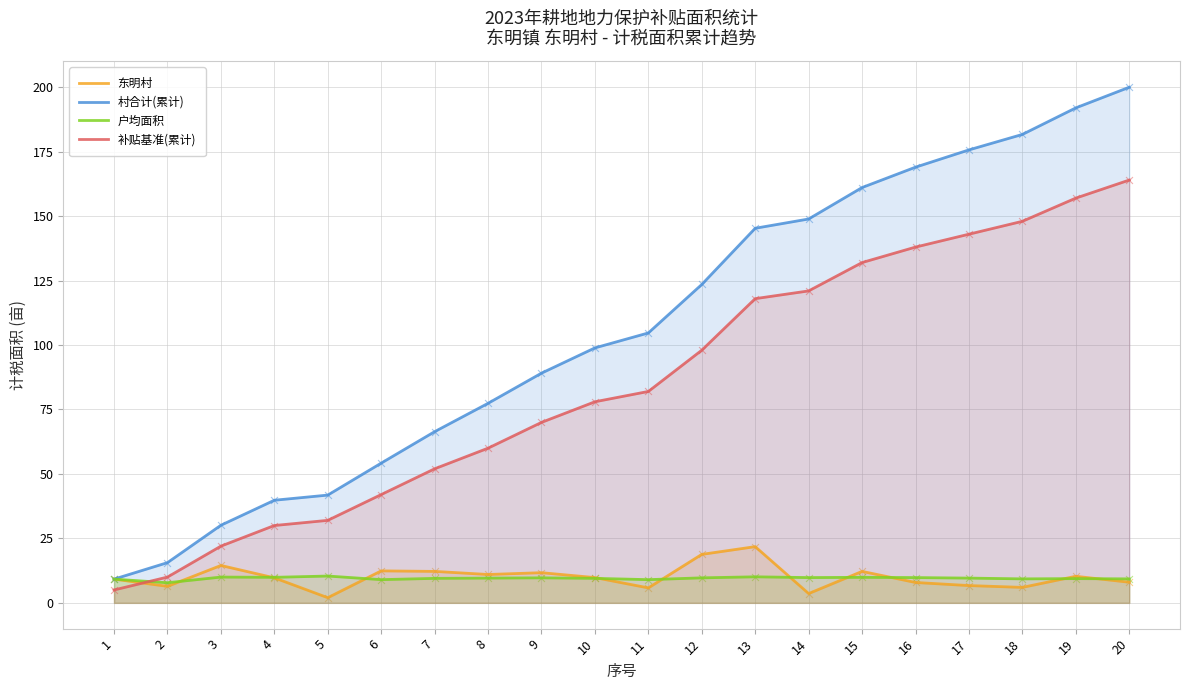

Which series has the largest total across all categories?

村合计(累计)